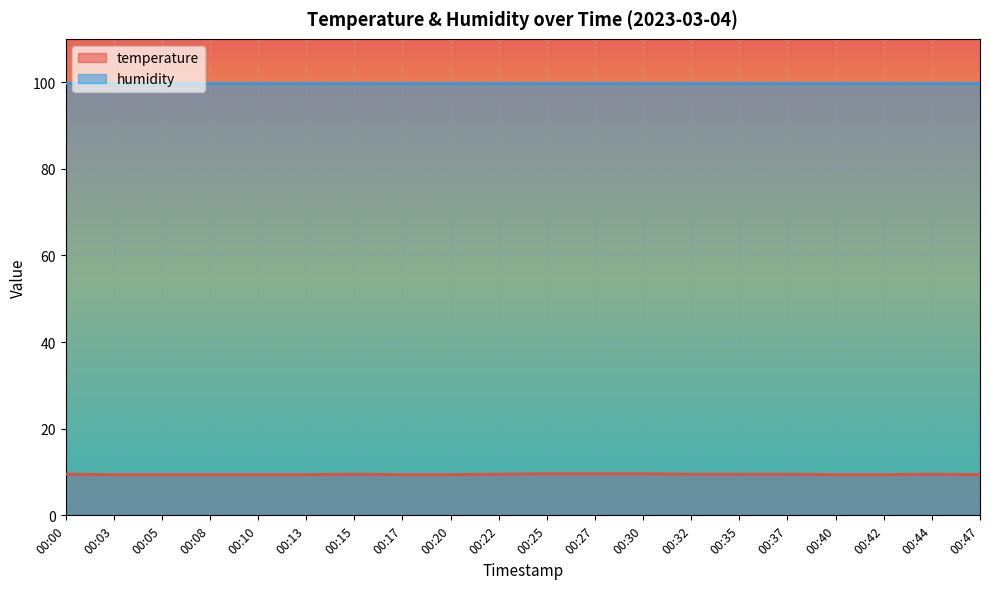

True or false: the data shows 16.8 at 00:30.

False